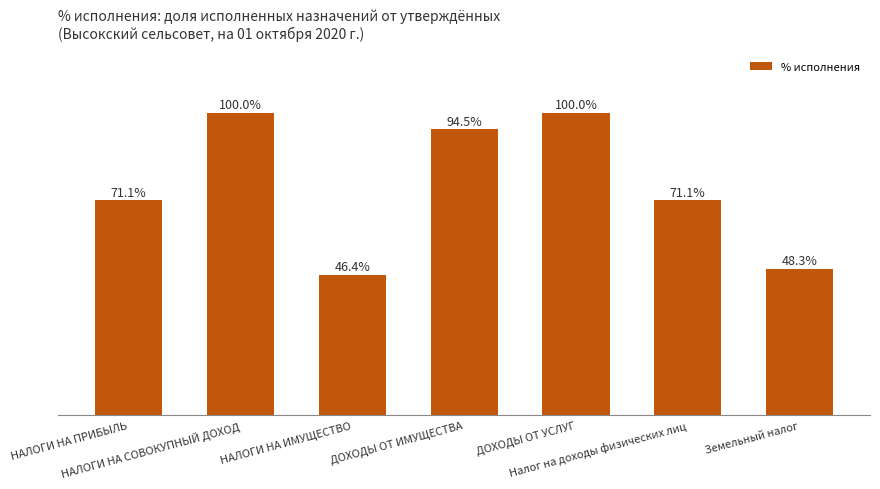

At which label is the value closest to 73?

НАЛОГИ НА ПРИБЫЛЬ